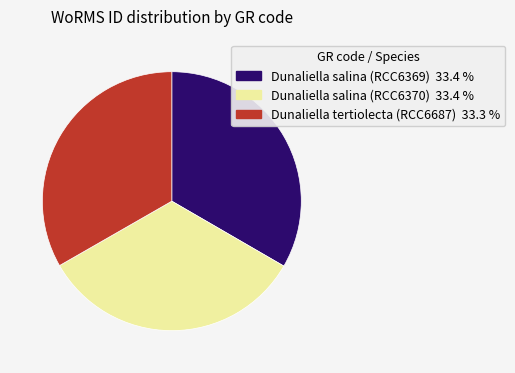

Does any single category account for the majority?

No